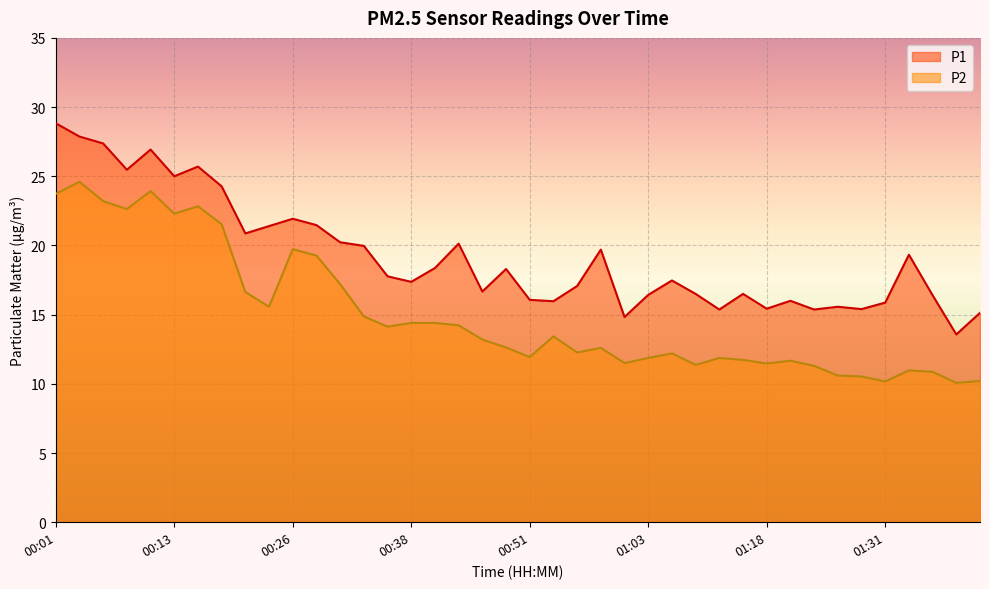

Reading right to left, what are all the values shown in this chart?

P1: 01:41=15.1	01:38=13.6	01:36=16.4	01:33=19.3	01:31=15.9	01:28=15.4	01:26=15.6	01:23=15.4	01:21=16.0	01:18=15.4	01:13=16.5	01:11=15.4	01:08=16.5	01:06=17.5	01:03=16.4	01:01=14.8	00:58=19.7	00:56=17.1	00:53=16.0	00:51=16.1	00:48=18.3	00:46=16.7	00:43=20.1	00:41=18.4	00:38=17.4	00:36=17.8	00:33=20.0	00:31=20.2	00:28=21.5	00:26=21.9	00:23=21.4	00:21=20.9	00:18=24.3	00:16=25.7	00:13=25.0	00:11=26.9	00:08=25.5	00:06=27.4	00:03=27.9	00:01=28.8
P2: 01:41=10.2	01:38=10.1	01:36=10.9	01:33=11.0	01:31=10.2	01:28=10.5	01:26=10.6	01:23=11.3	01:21=11.7	01:18=11.5	01:13=11.7	01:11=11.9	01:08=11.4	01:06=12.2	01:03=11.9	01:01=11.5	00:58=12.6	00:56=12.3	00:53=13.4	00:51=11.9	00:48=12.6	00:46=13.2	00:43=14.2	00:41=14.4	00:38=14.4	00:36=14.1	00:33=14.9	00:31=17.2	00:28=19.3	00:26=19.7	00:23=15.6	00:21=16.6	00:18=21.5	00:16=22.8	00:13=22.3	00:11=23.9	00:08=22.6	00:06=23.2	00:03=24.6	00:01=23.7